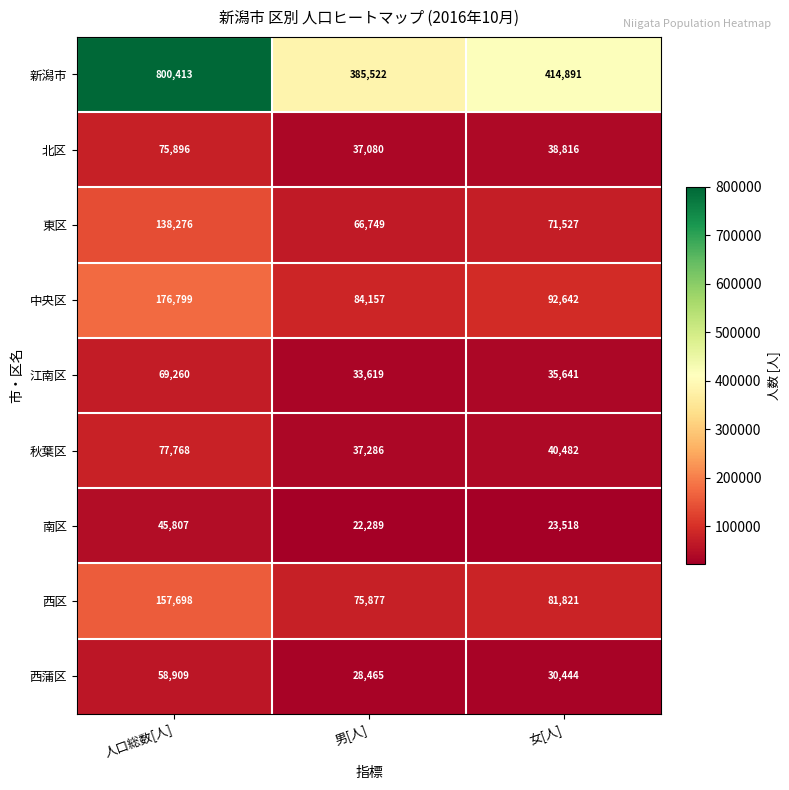

What is the greatest value displayed?

800413